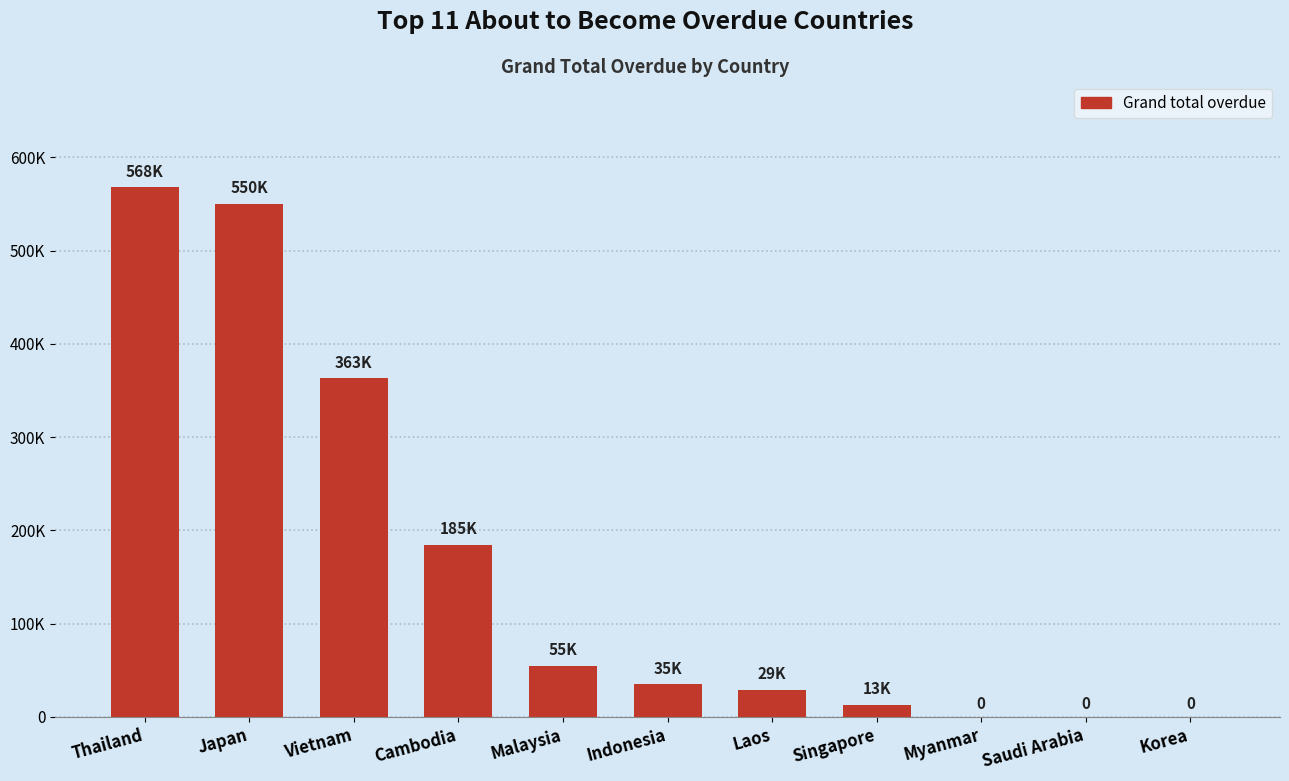

What is the label of the 8th bar from the right?

Cambodia